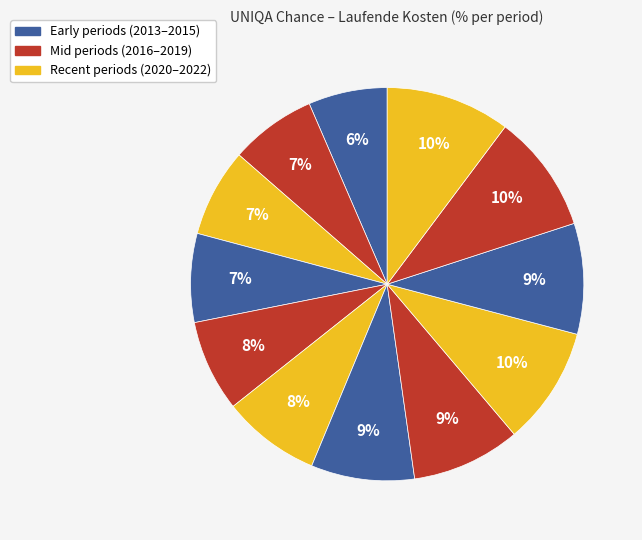

How many slices are in this pie chart?

12